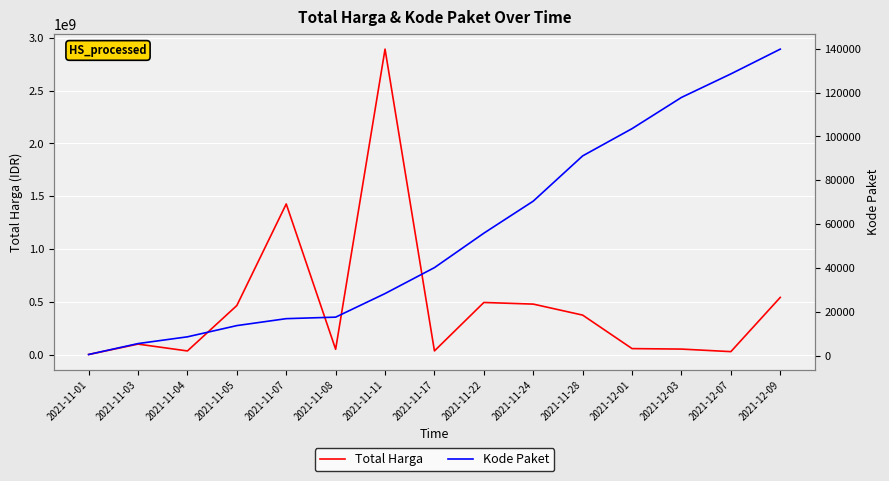

Does the chart display data point markers on the line(s)?

No